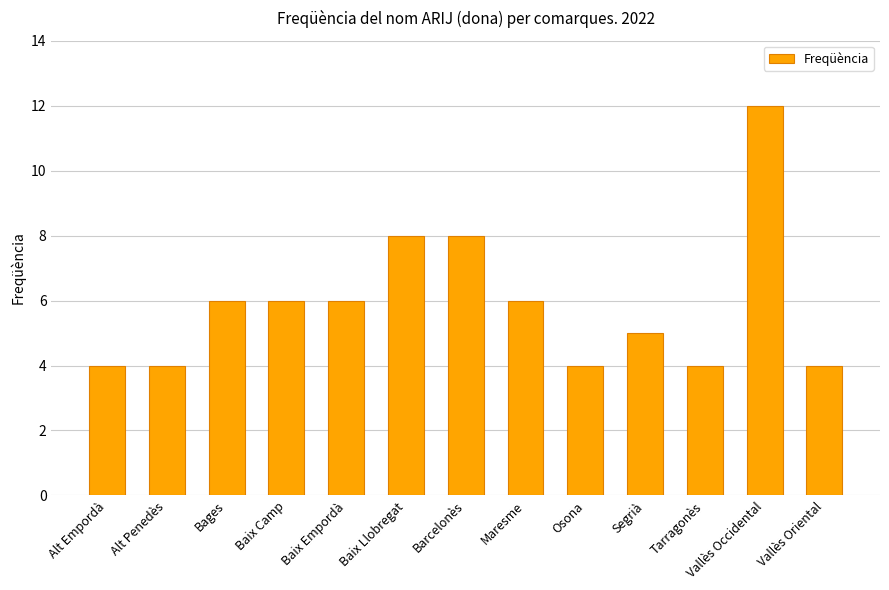

The value at Segrià is 8. True or false?

False